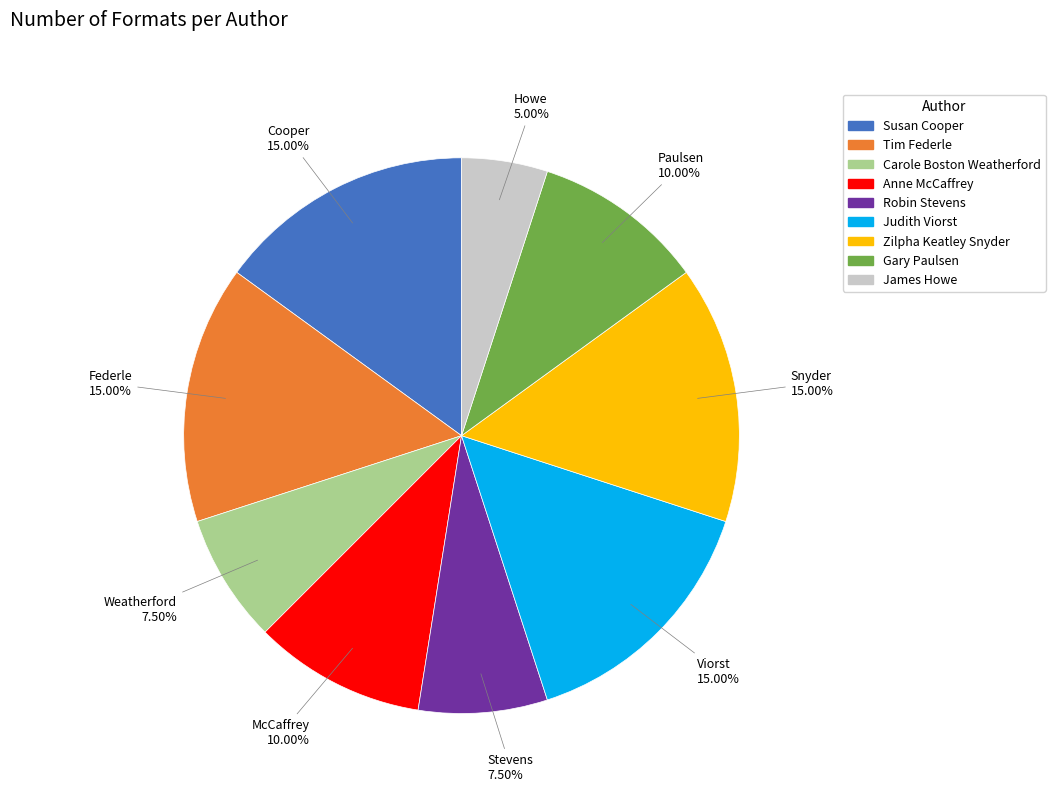

To the nearest percent, what is the combined percentage of Robin Stevens and Gary Paulsen?

18%